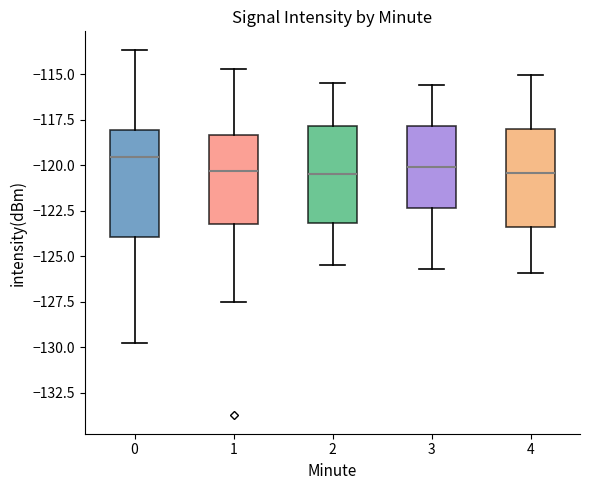

Reading left to right, read every box against the y-axis: the position of its median line, the range the box covers, and the ends of its whiskers. The values are not printed on the chart, so give them approximately, as read against the axis.

0: median -119.5, box -124.0 to -118.0, whiskers -129.5 to -113.5
1: median -120.5, box -123.0 to -118.5, whiskers -127.5 to -114.5
2: median -120.5, box -123.0 to -118.0, whiskers -125.5 to -115.5
3: median -120.0, box -122.5 to -118.0, whiskers -125.5 to -115.5
4: median -120.5, box -123.5 to -118.0, whiskers -126.0 to -115.0